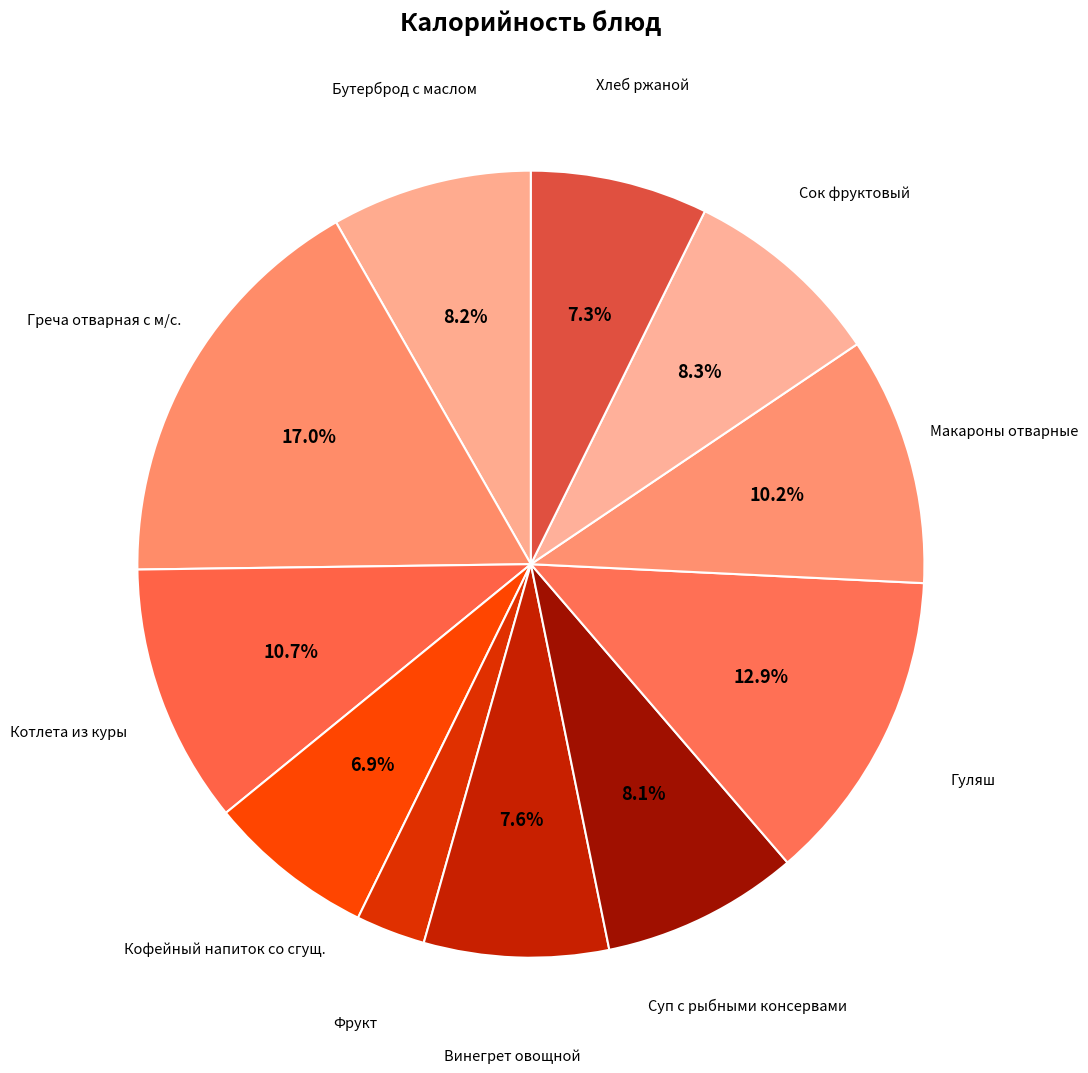

What is the ratio of the value at Макароны отварные to the value at Котлета из куры?

1.0